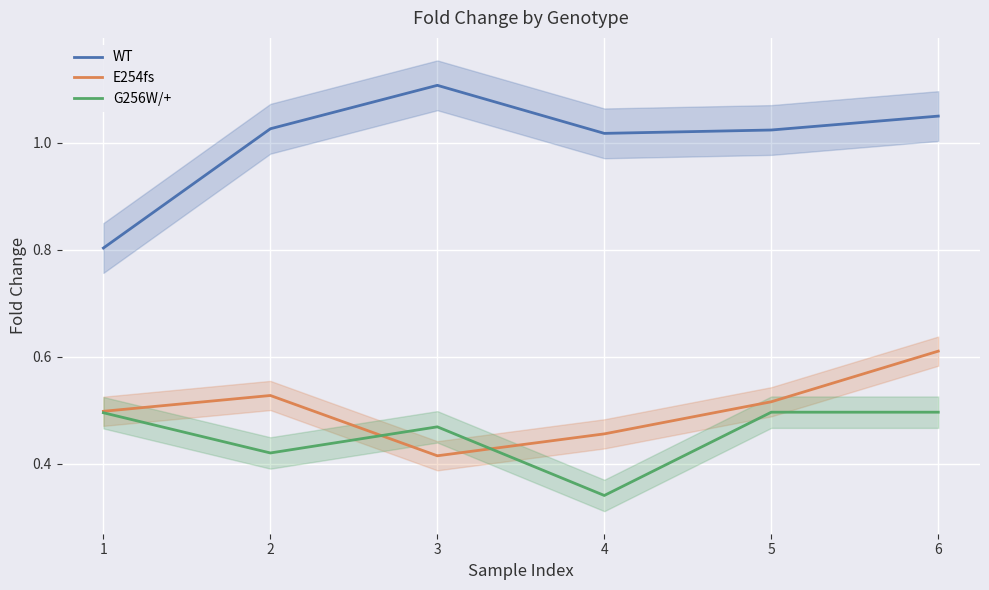

What is the sum of the E254fs values at 4 and 2?

1.0